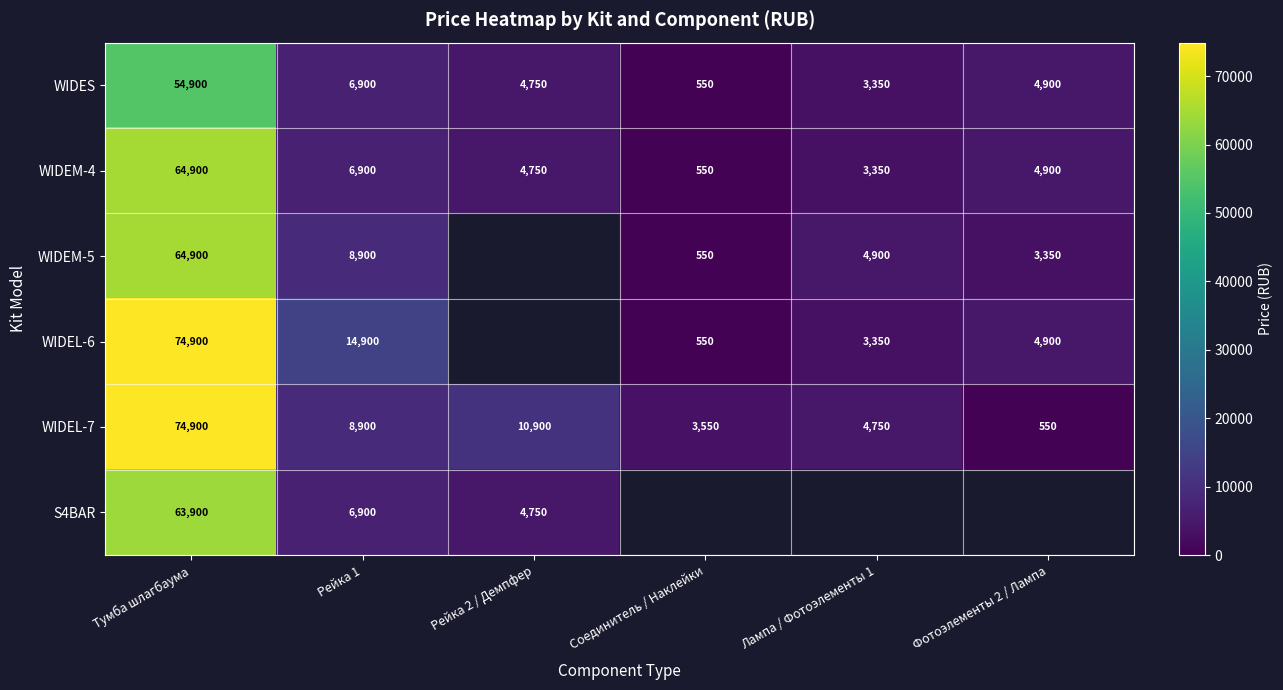

What value does the WIDEM-4 series have at Тумба шлагбаума?

64900